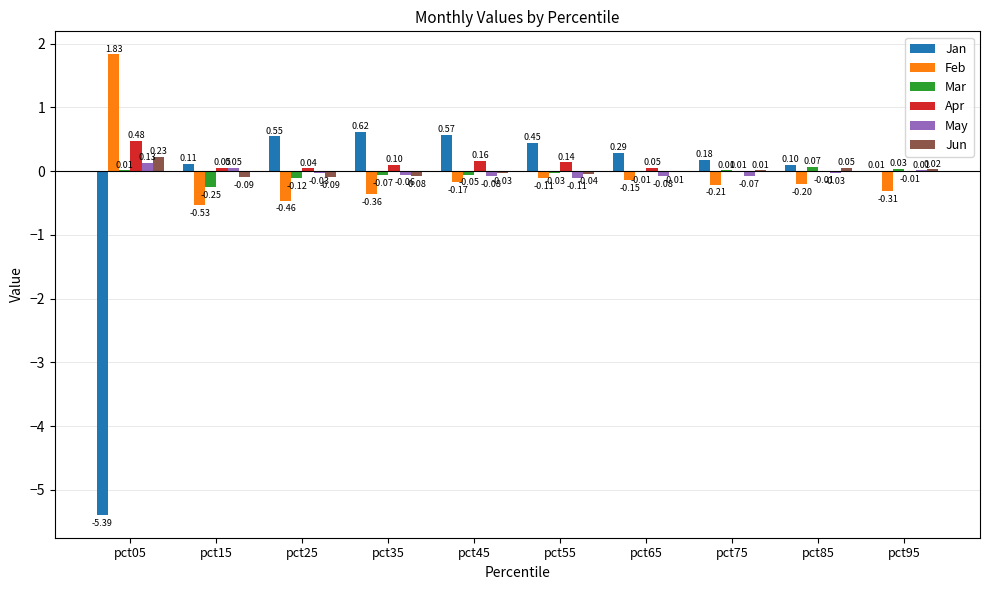

Which series changed the most between pct25 and pct95?

Jan